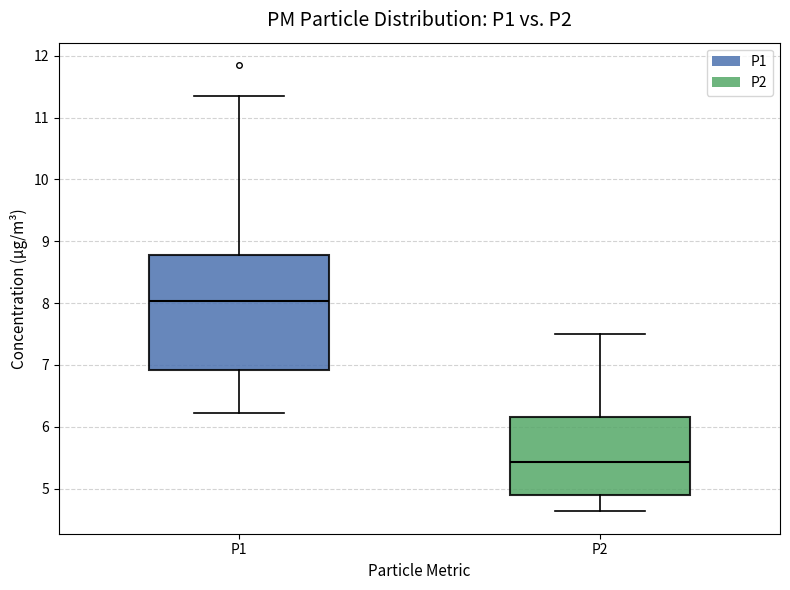

Reading left to right, read every box against the y-axis: the position of its median line, the range the box covers, and the ends of its whiskers. The values are not printed on the chart, so give them approximately, as read against the axis.

P1: median 8.0, box 6.9 to 8.8, whiskers 6.2 to 11.4
P2: median 5.4, box 4.9 to 6.2, whiskers 4.6 to 7.5